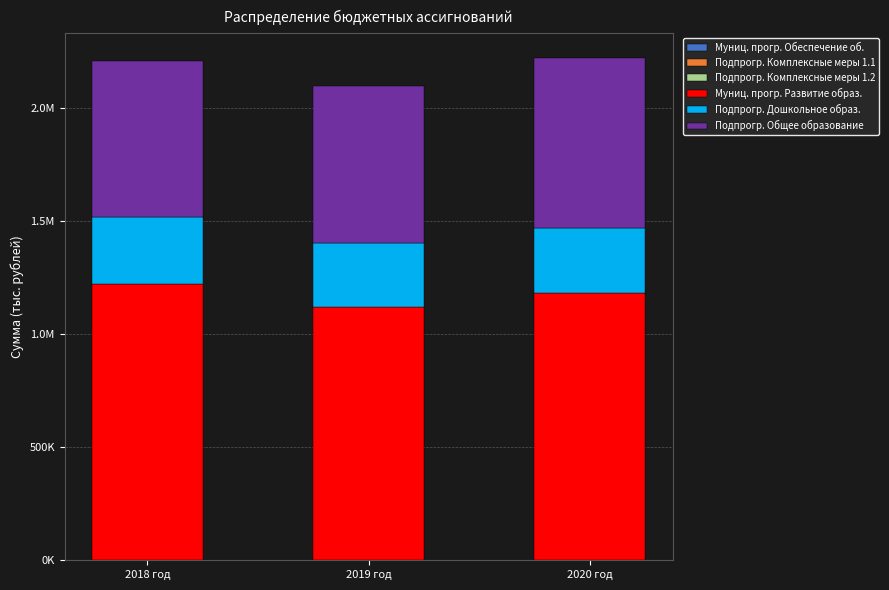

What is the sum of the Муниц. прогр. Обеспечение об. values at 2019 год and 2020 год?

2629.1